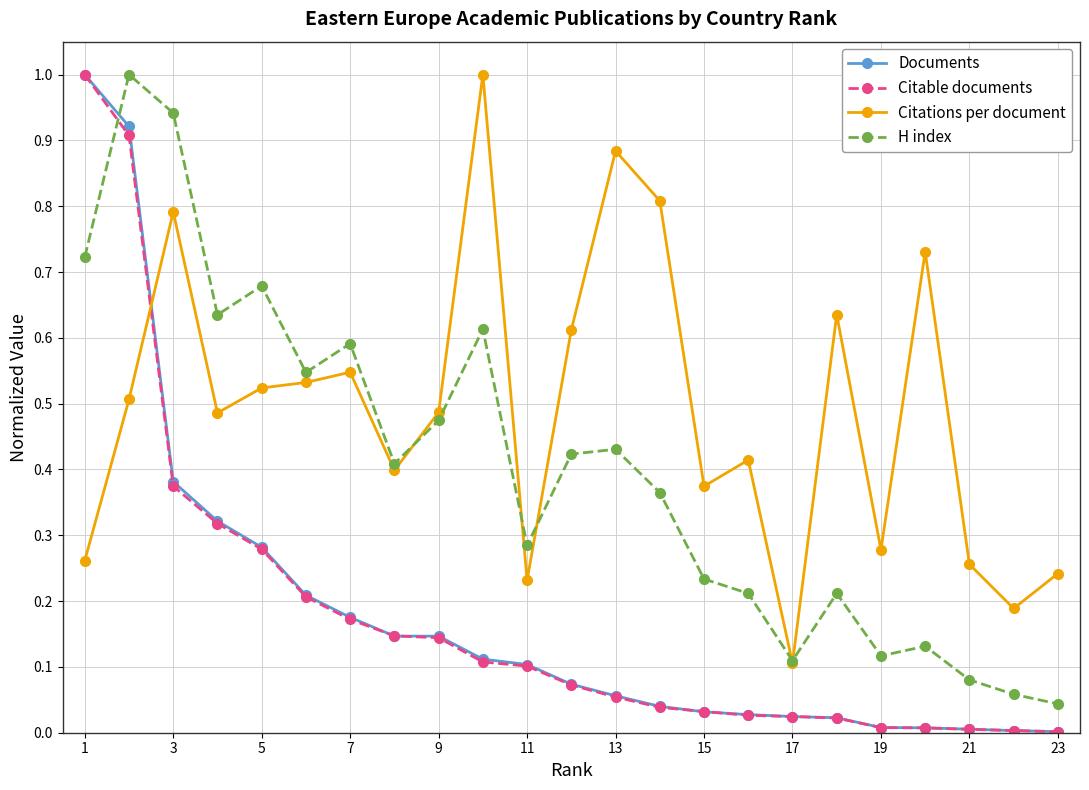

How many intersections are there between Citations per document and Citable documents?

1